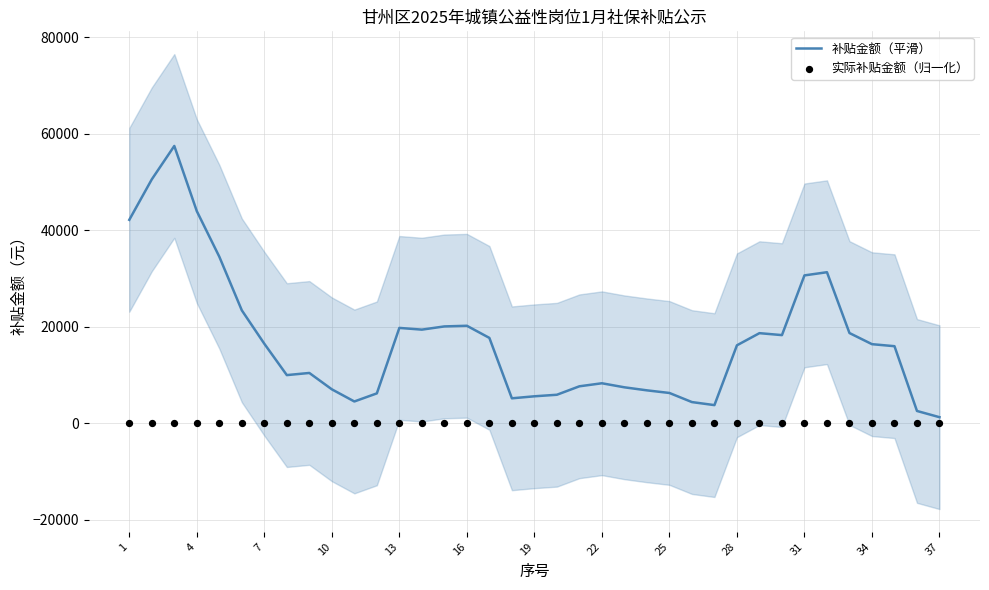

Which series has the widest spread of Y values?

补贴金额（平滑）